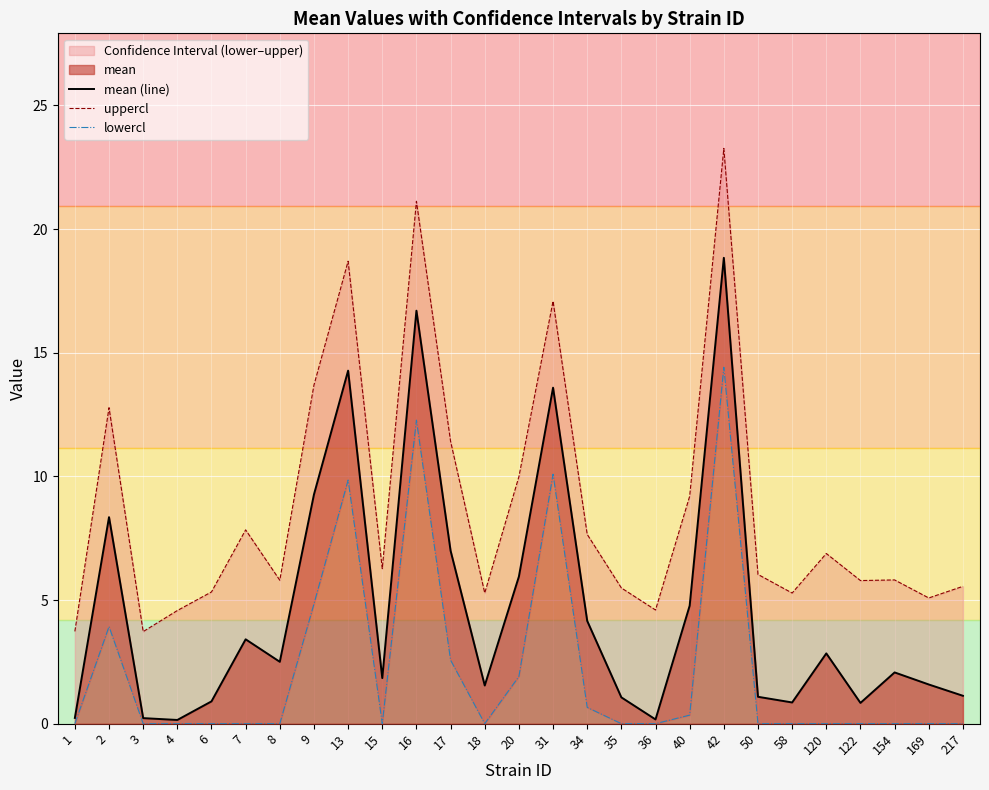

At 15, list the series in order from smallest to largest.

lowercl, mean (line), uppercl